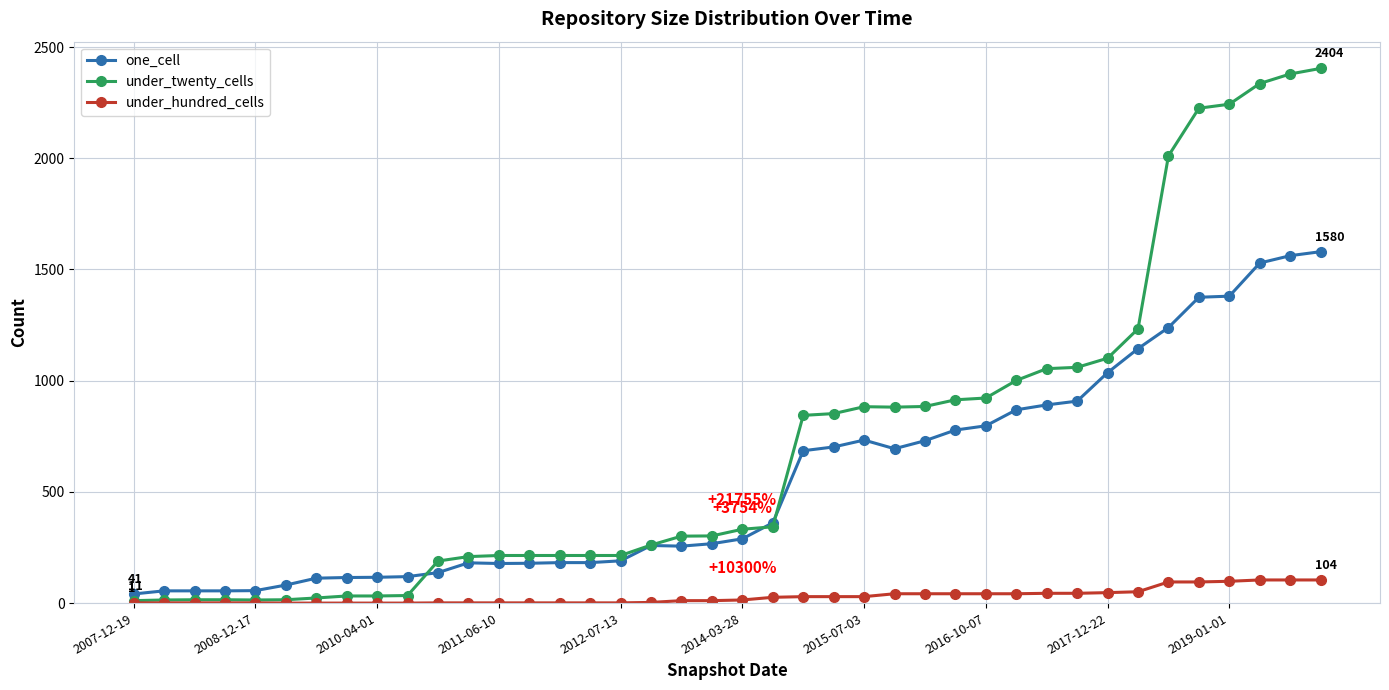

At how many categories does at least one series exceed 2052?

5